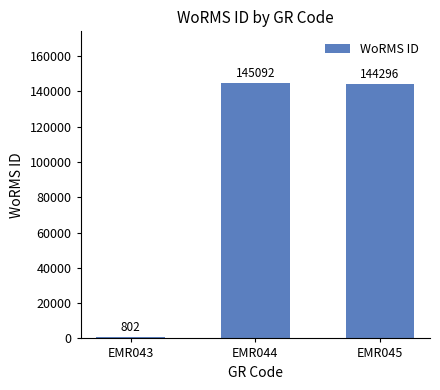

What is the average value?

96730